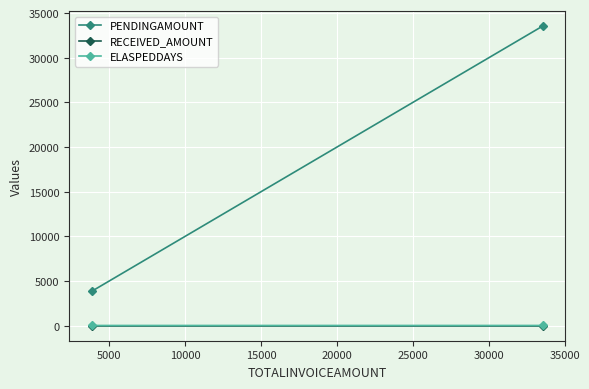

Is it true that PENDINGAMOUNT equals 6157 at 0?

False